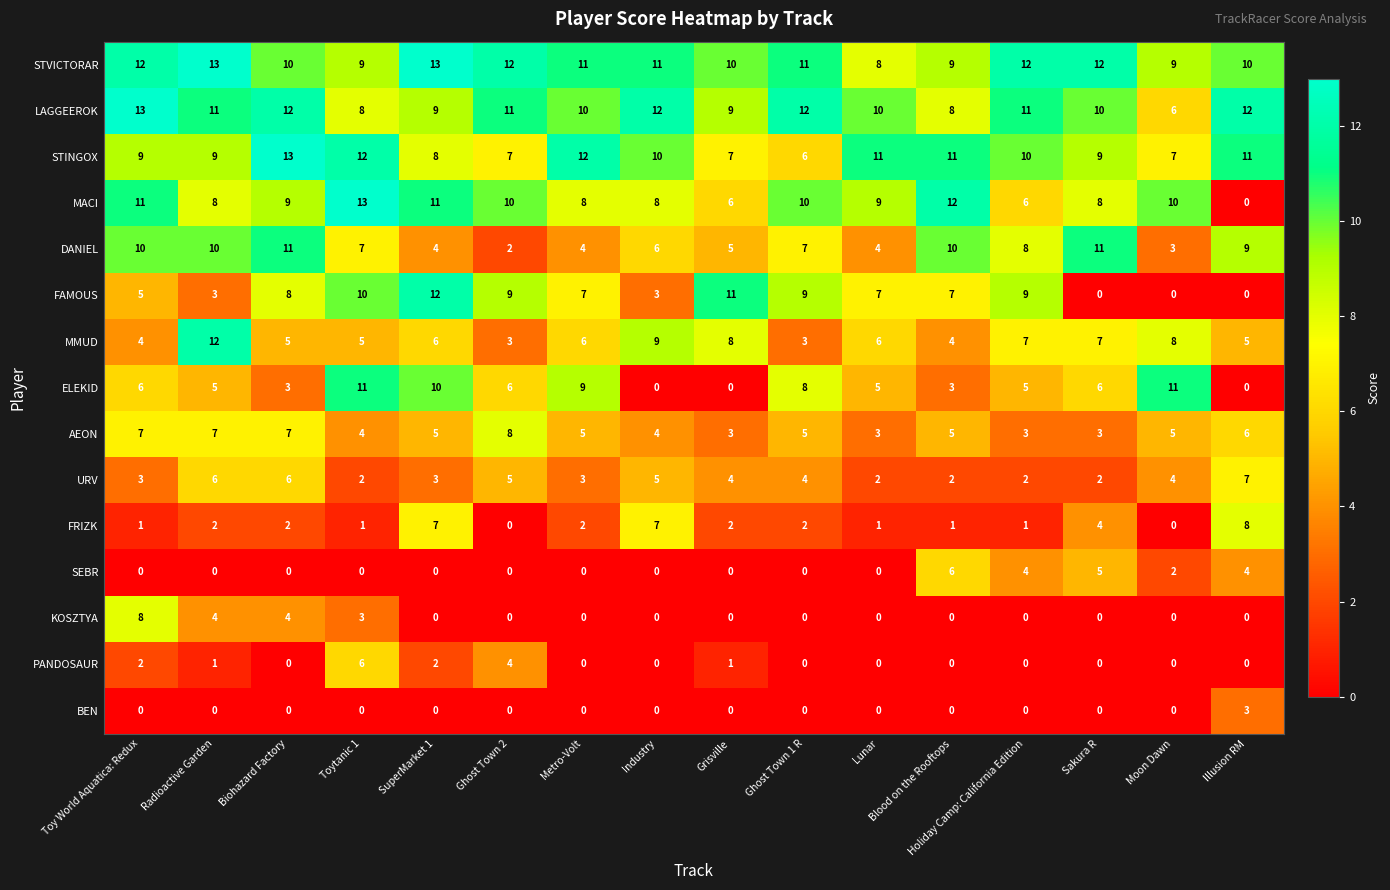

Between SuperMarket 1 and Ghost Town 2, which series saw the biggest shift?

FRIZK